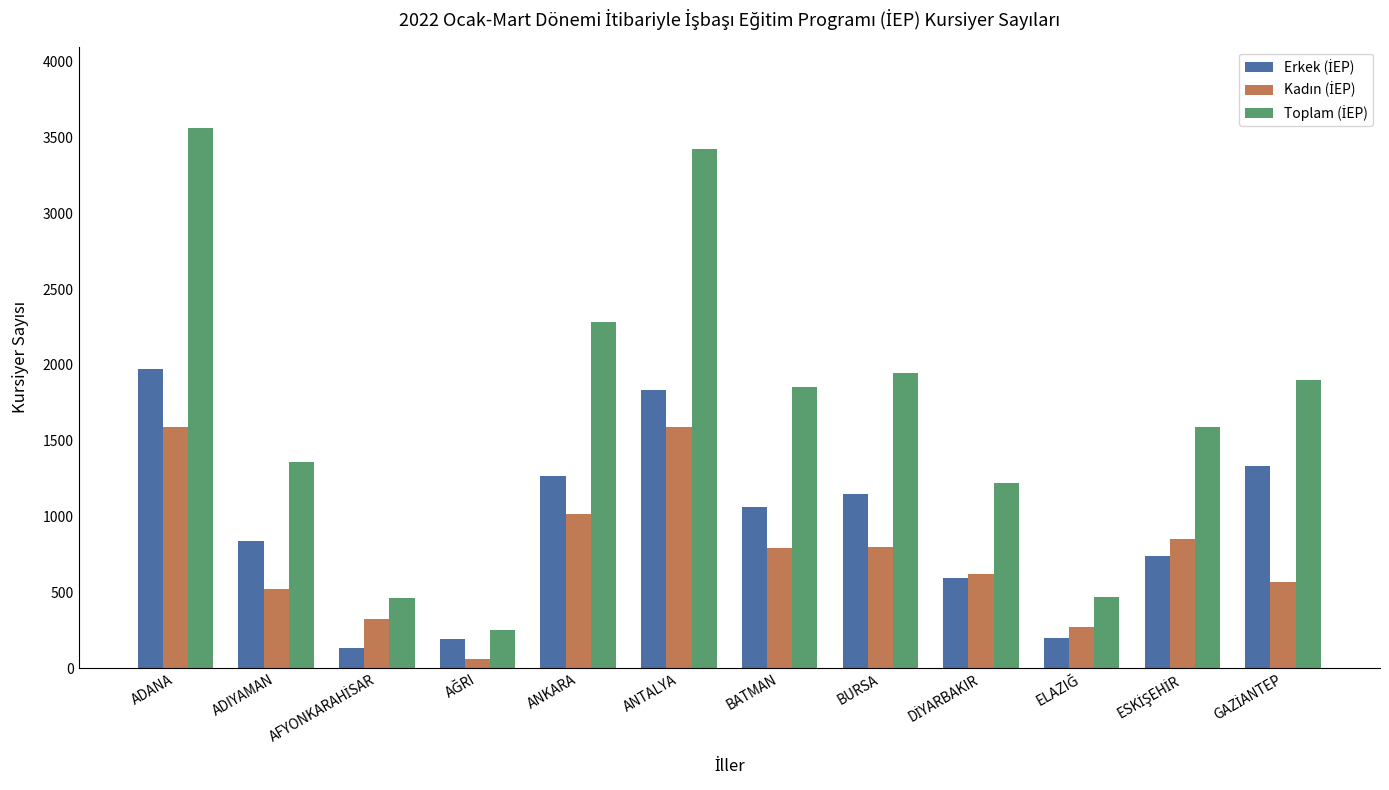

What is the total value across all series at ADIYAMAN?

2724